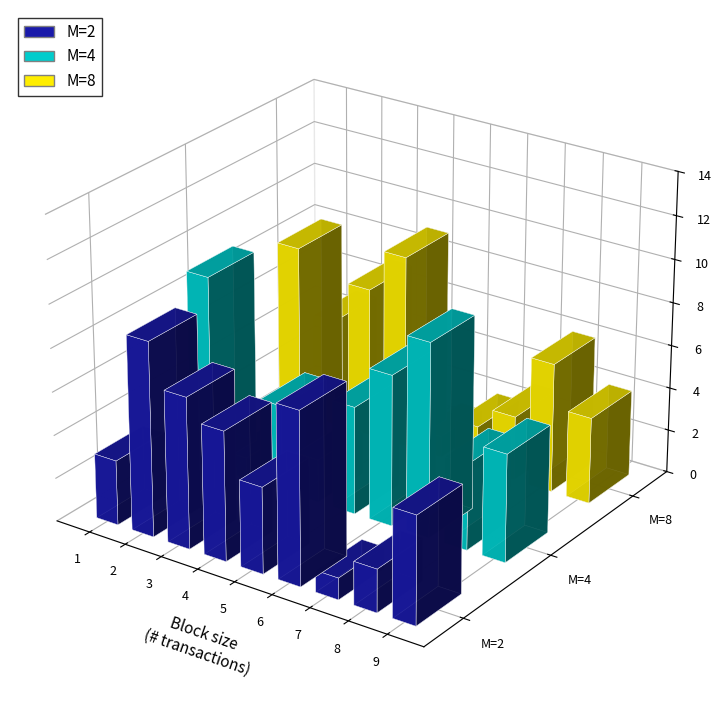

Is it true that col_2 equals 5 at 1?

False